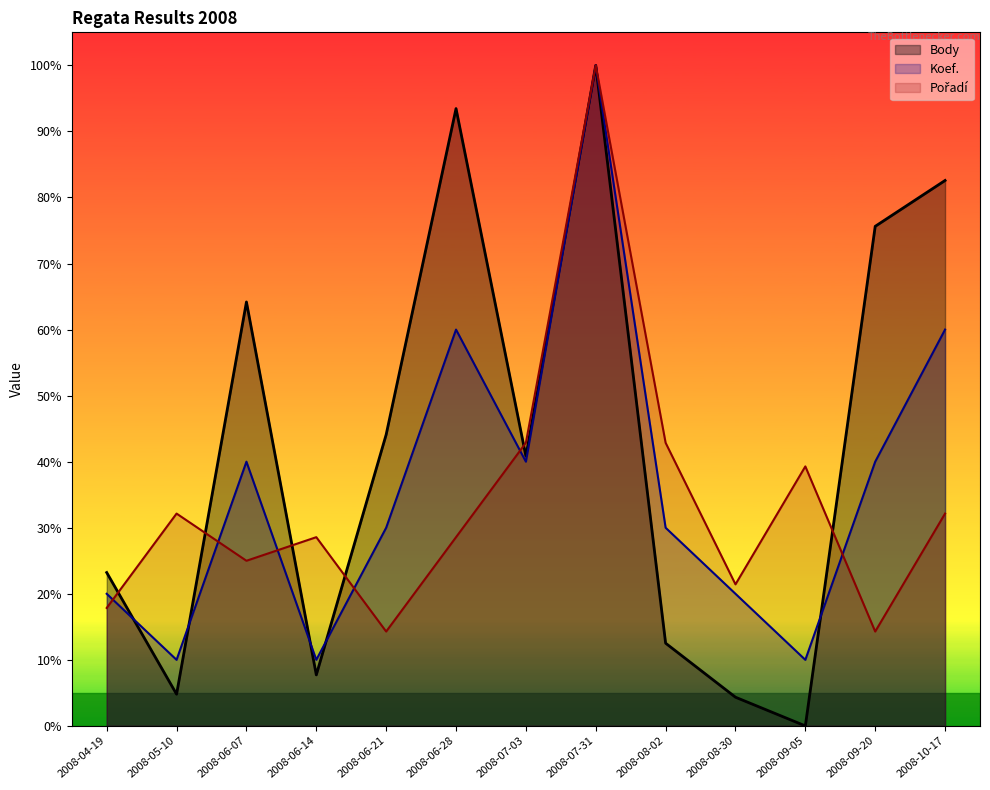

Rank the categories by Pořadí value from highest to lowest.

2008-07-31, 2008-07-03, 2008-08-02, 2008-09-05, 2008-05-10, 2008-10-17, 2008-06-14, 2008-06-28, 2008-06-07, 2008-08-30, 2008-04-19, 2008-06-21, 2008-09-20